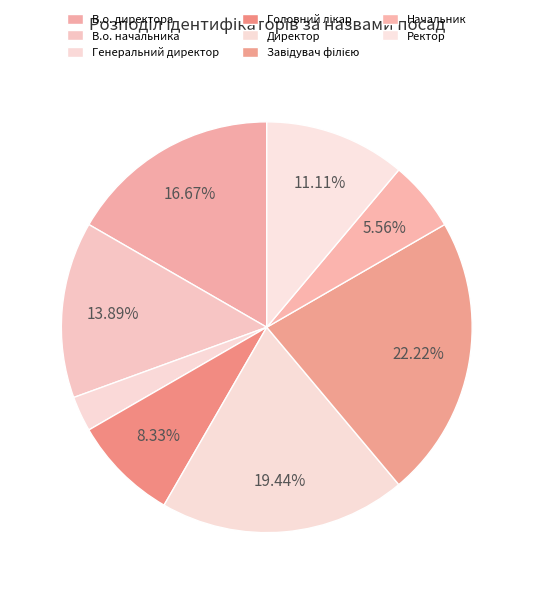

To the nearest percent, what is the average slice percentage?

12%